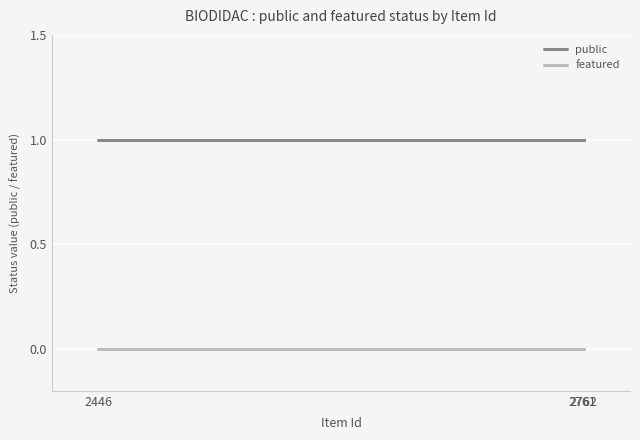

The featured series shows 0 at 2762. True or false?

True